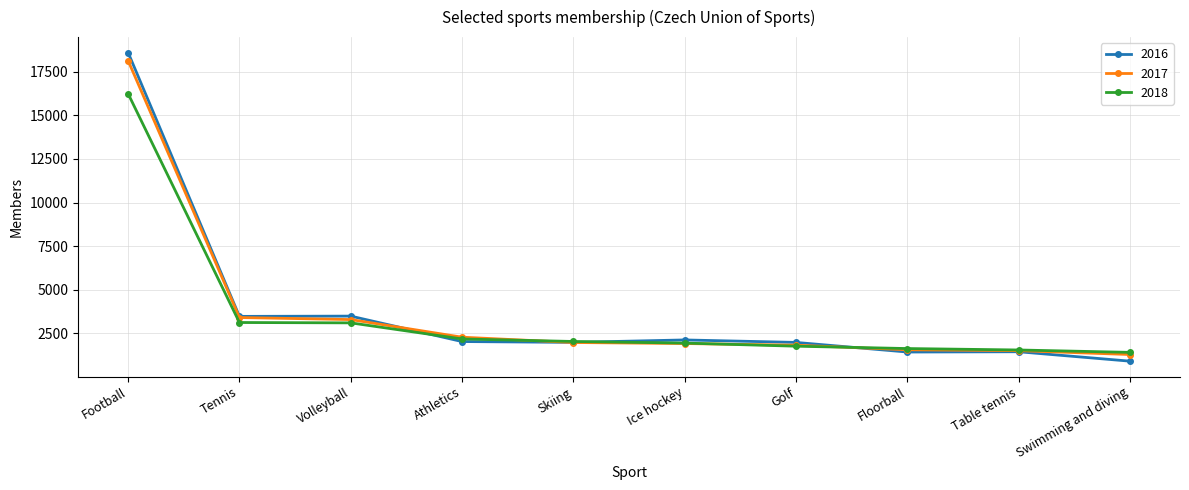

Count the number of categories in the chart.

10